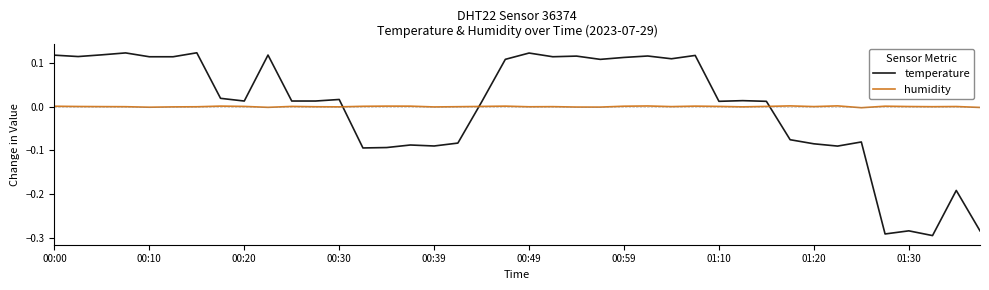

True or false: humidity has more than 1 interior local peaks.

True